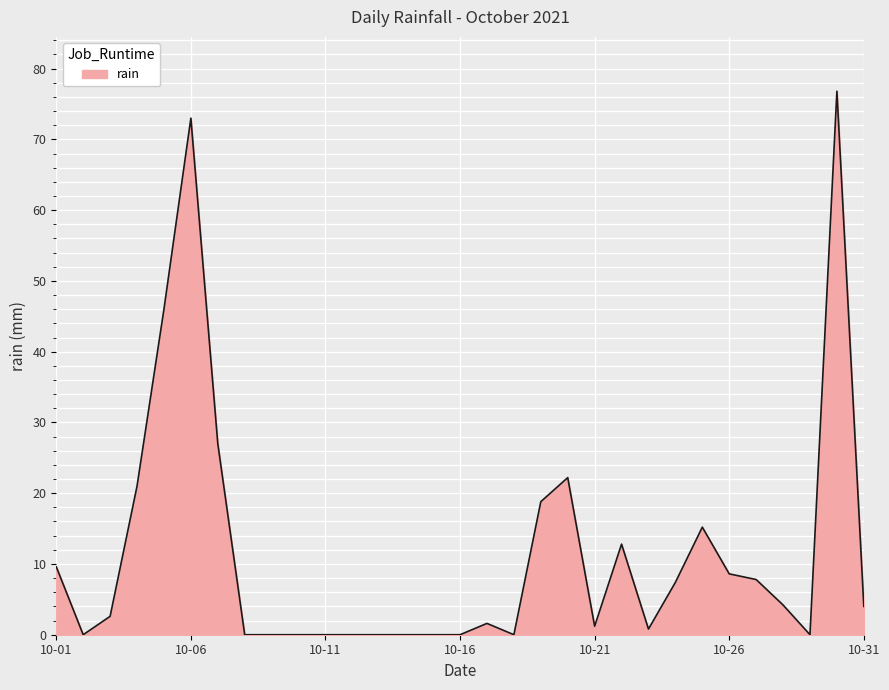

What is the maximum value shown in the chart?

76.8